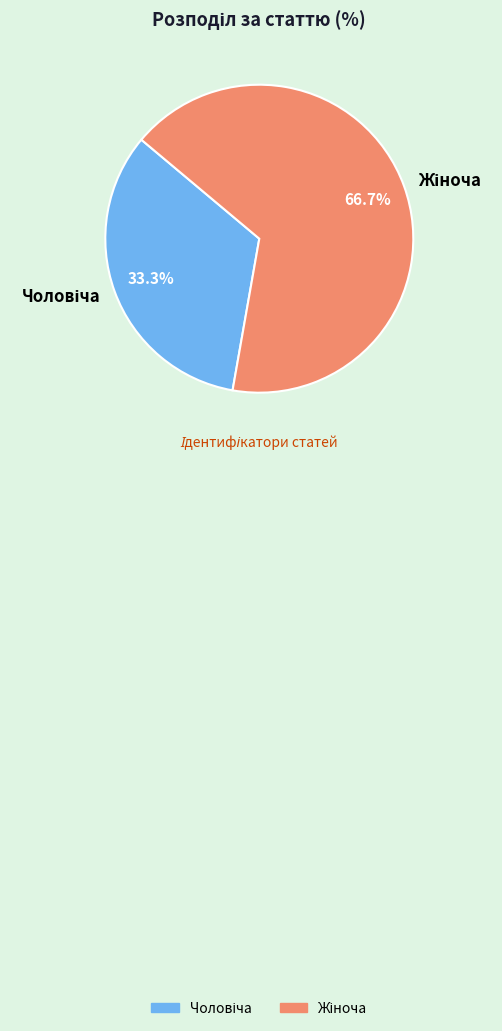

Does Чоловіча account for over 50% of the chart?

No